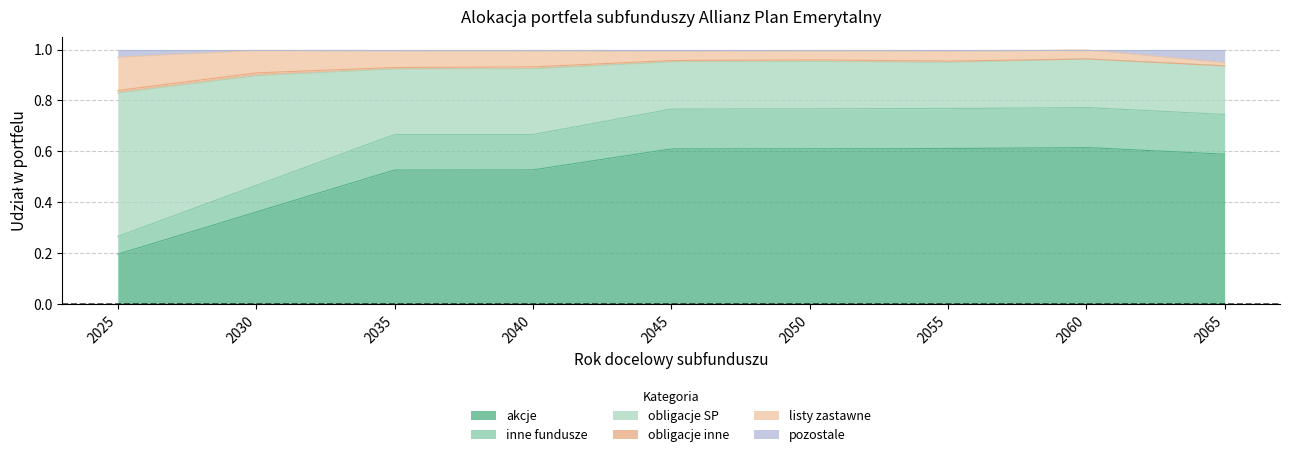

Reading left to right, what are all the values shown in this chart?

akcje: 0.2	0.4	0.5	0.5	0.6	0.6	0.6	0.6	0.6
inne fundusze: 0.1	0.1	0.1	0.1	0.2	0.2	0.2	0.2	0.2
obligacje SP: 0.6	0.4	0.3	0.3	0.2	0.2	0.2	0.2	0.2
obligacje inne: 0.0	0.0	0.0	0.0	0.0	0.0	0.0	0.0	0.0
listy zastawne: 0.1	0.1	0.1	0.1	0.0	0.0	0.0	0.0	0.0
pozostale: 0.0	0.0	0.0	0.0	0.0	0.0	0.0	0.0	0.1